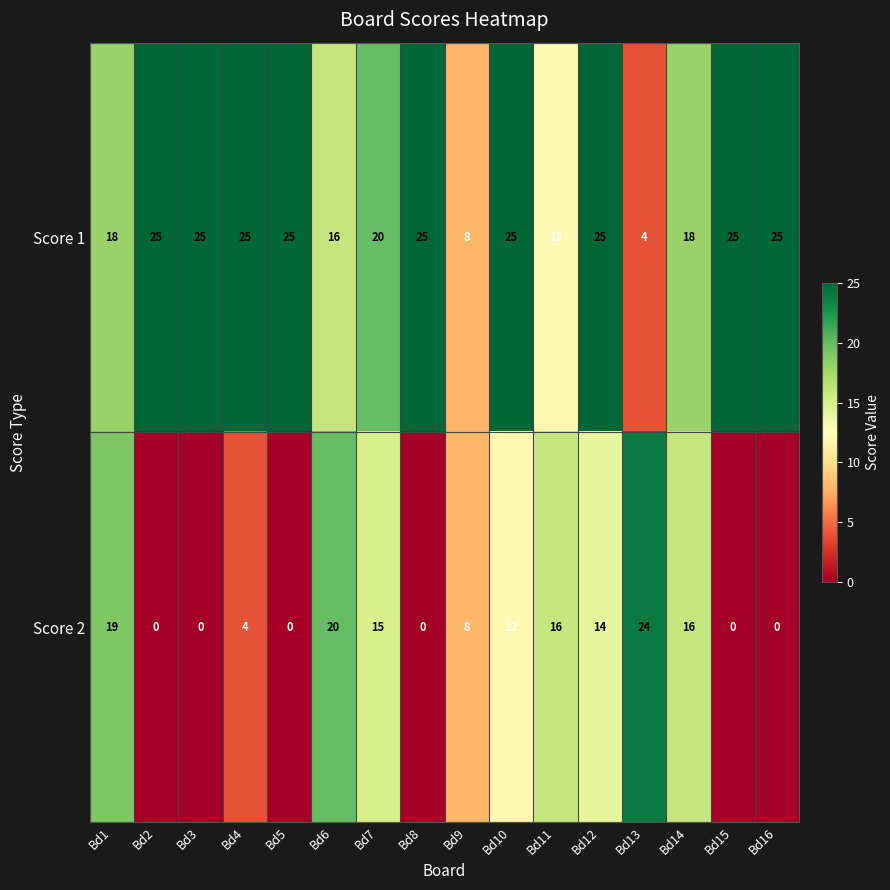

The Score 1 series shows 12 at Bd4. True or false?

False